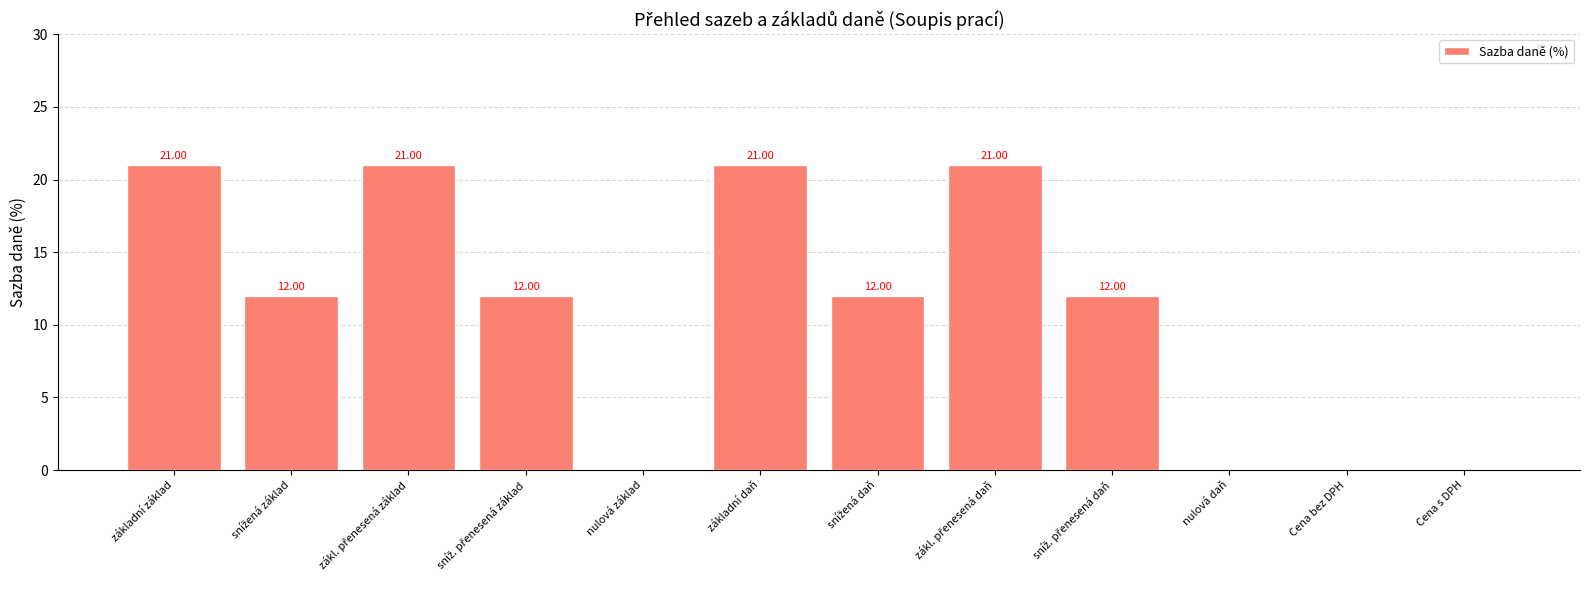

Which has a higher value, základní daň or nulová daň?

základní daň